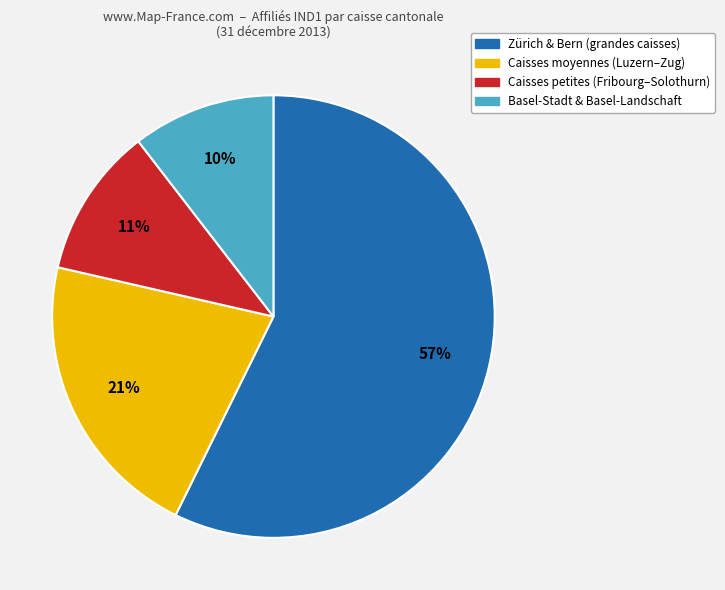

How many slices are in this pie chart?

4